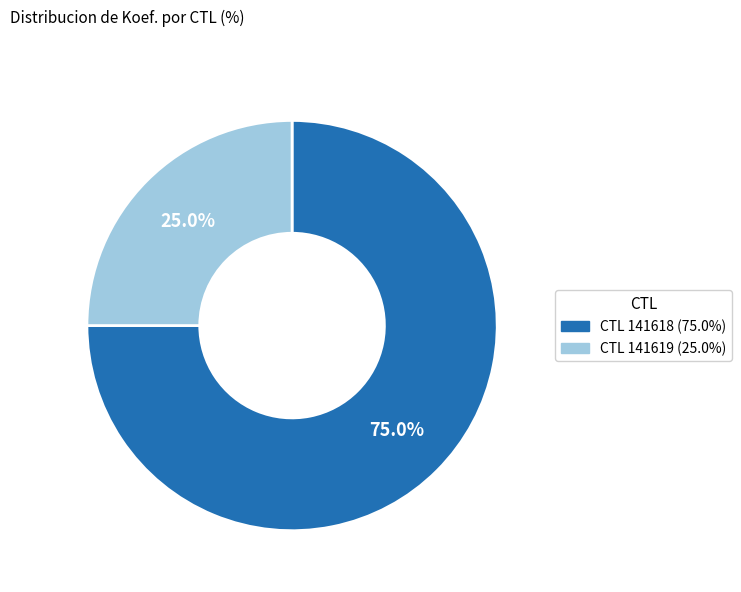

Which category has the smallest portion of the pie?

CTL 141619 (25.0%)